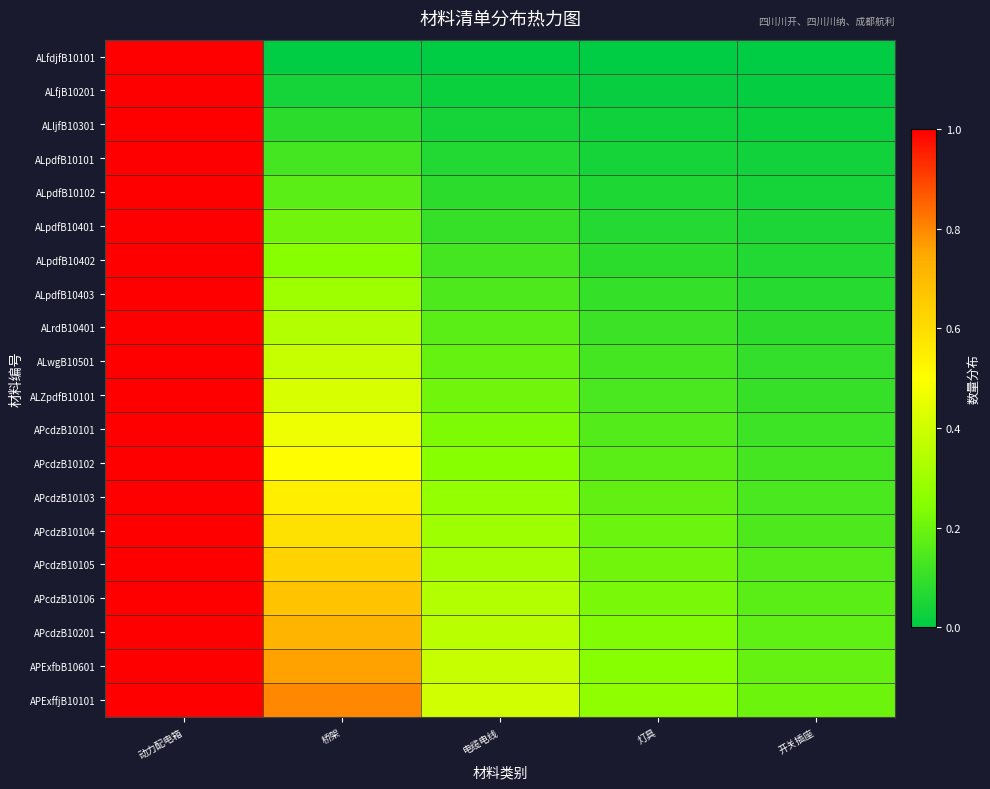

Between 动力配电箱 and 灯具, which series saw the biggest shift?

ALfdjfB10101